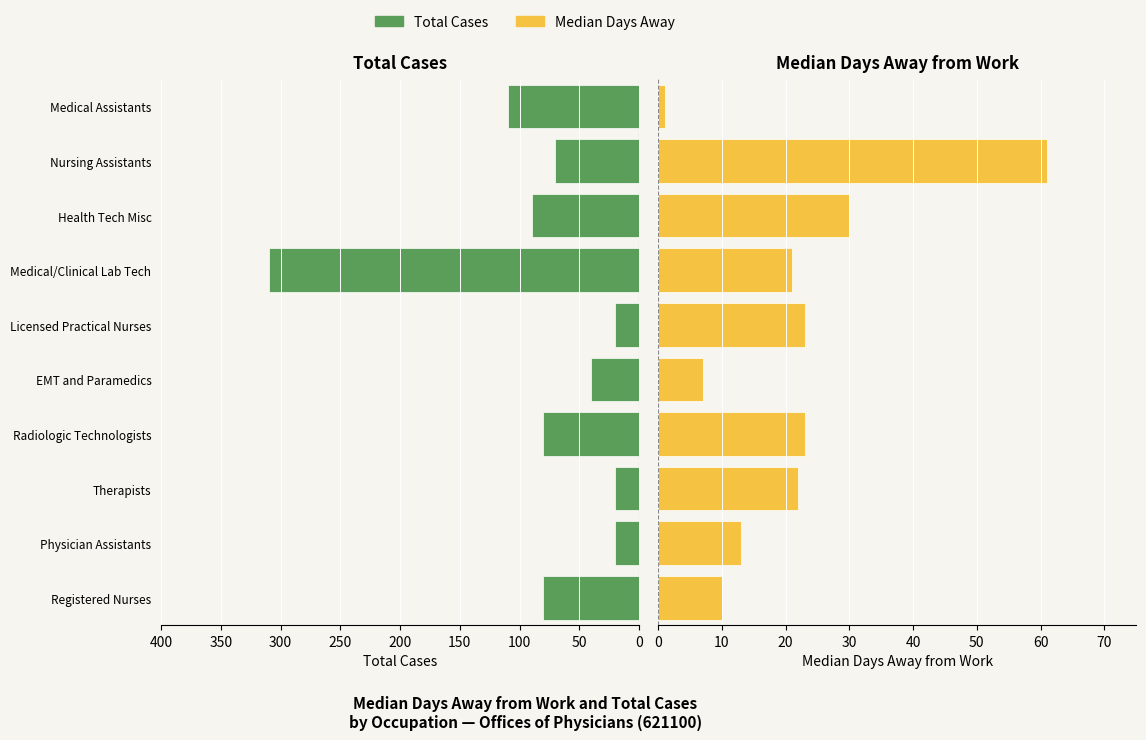

What position from the left is Registered Nurses?

1